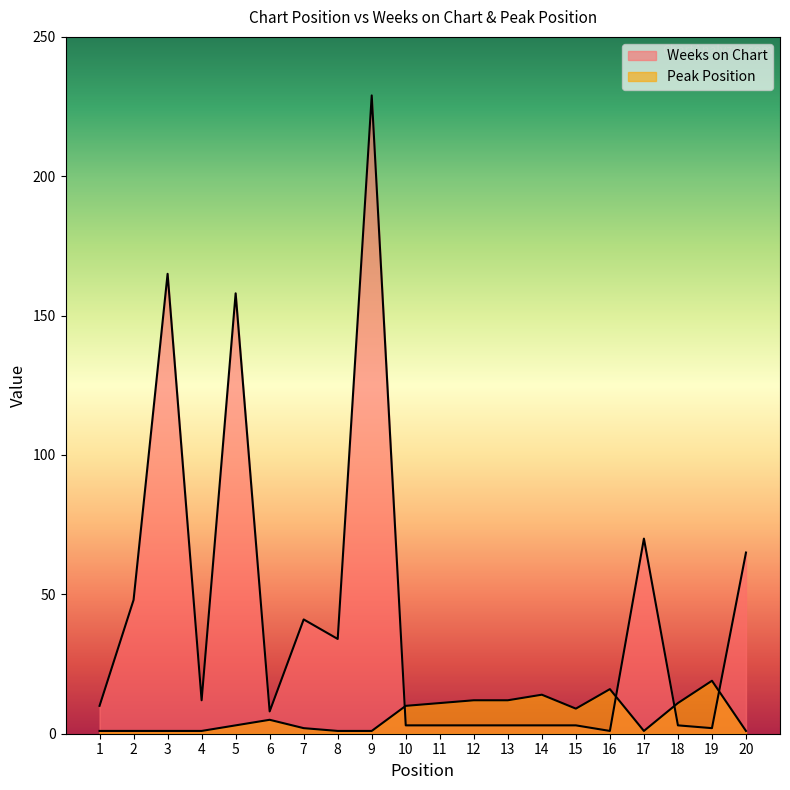

How many lines are shown in the chart?

2